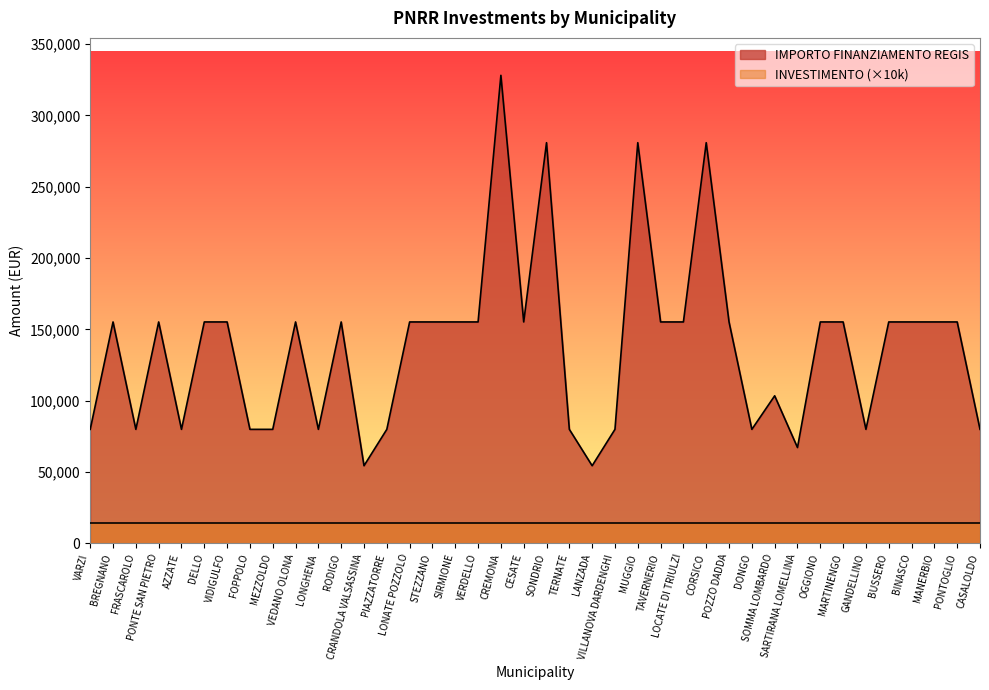

Which category has the highest value across all series?

CREMONA